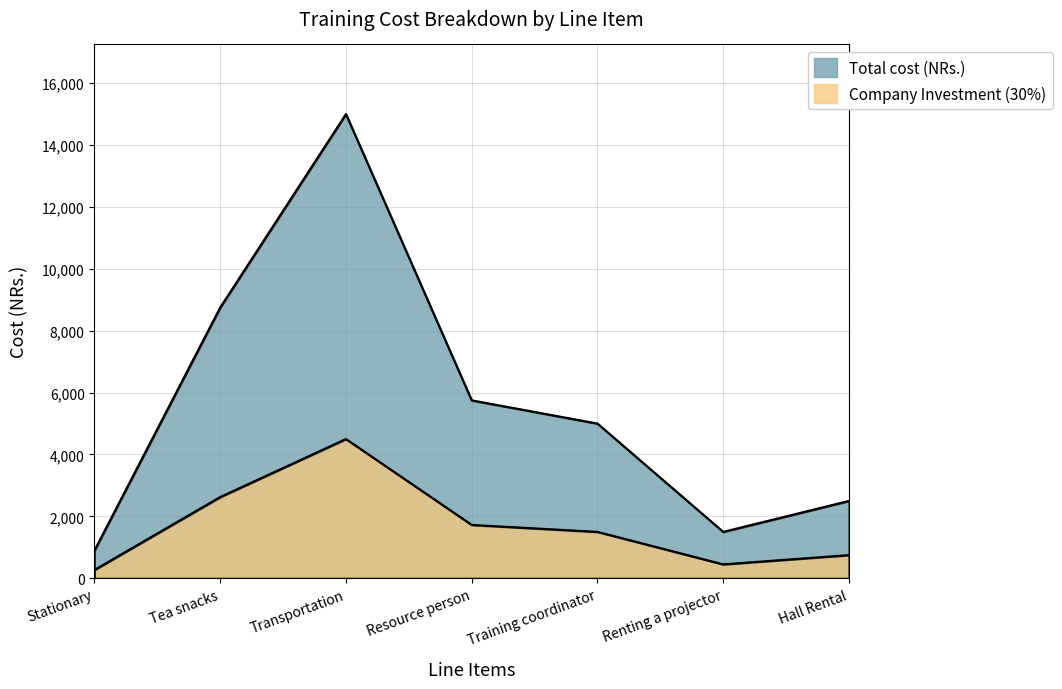

How many values in the Company Investment (30%) series exceed 1500?

3